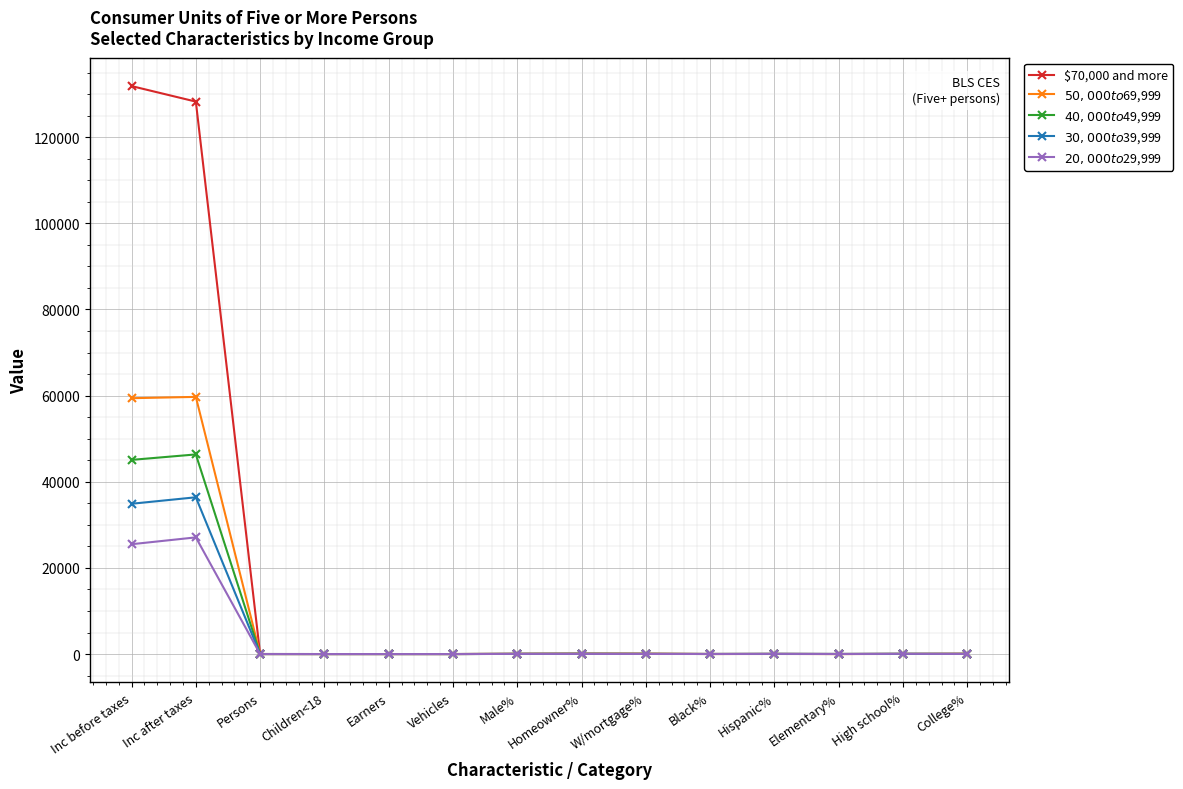

At Inc after taxes, list the series in order from smallest to largest.

$20,000 to $29,999, $30,000 to $39,999, $40,000 to $49,999, $50,000 to $69,999, $70,000 and more